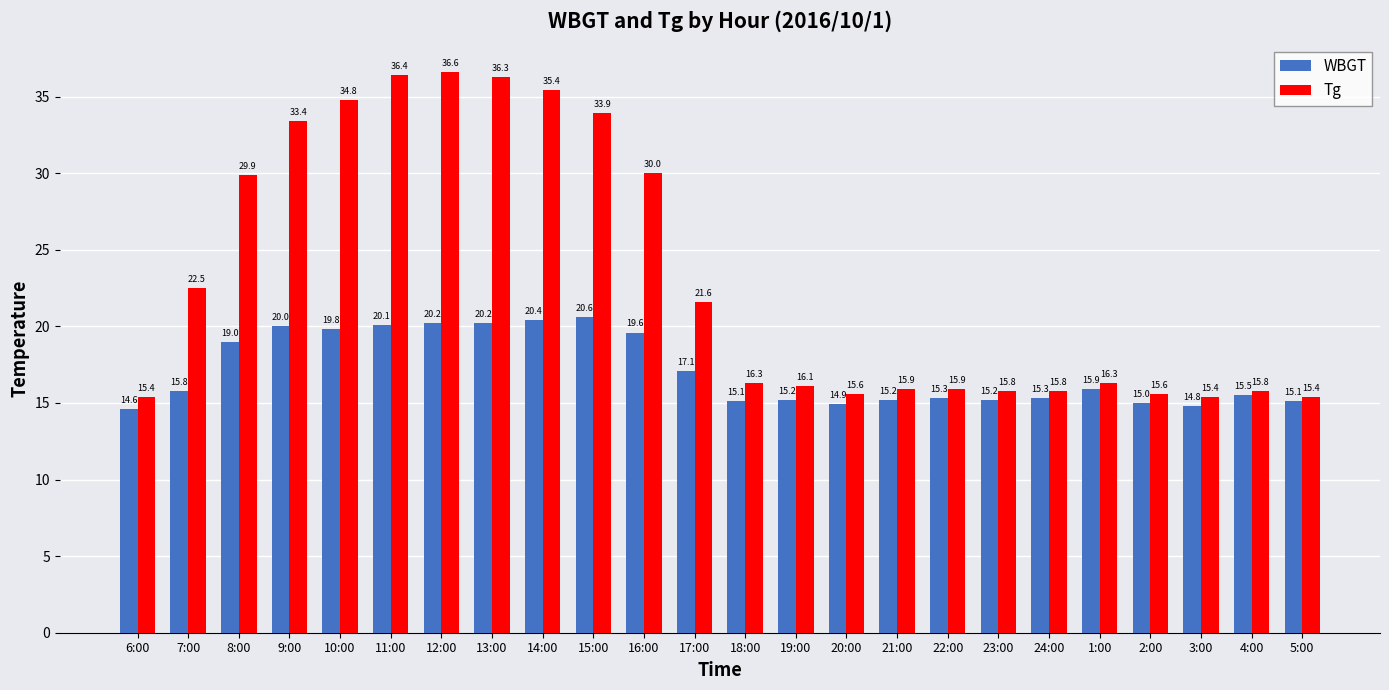

Is it true that Tg equals 10.0 at 24:00?

False